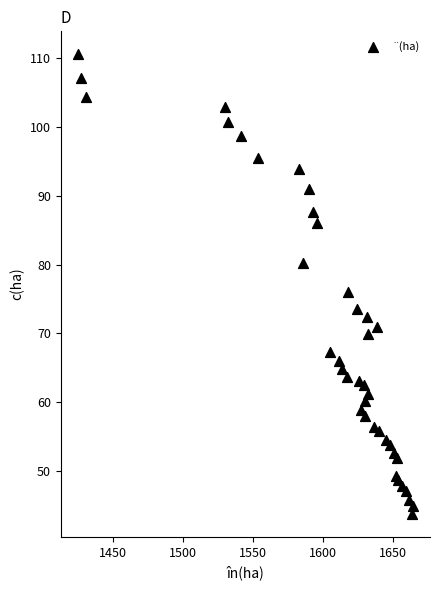

What Y value in the scatter plot is closest to 77?

76.0